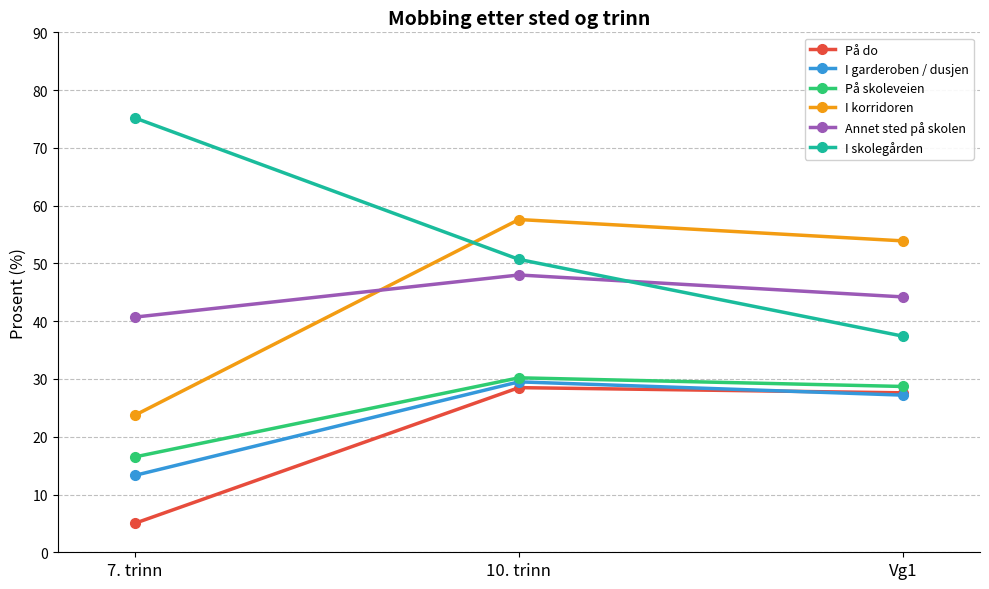

How many distinct data groups are displayed?

6